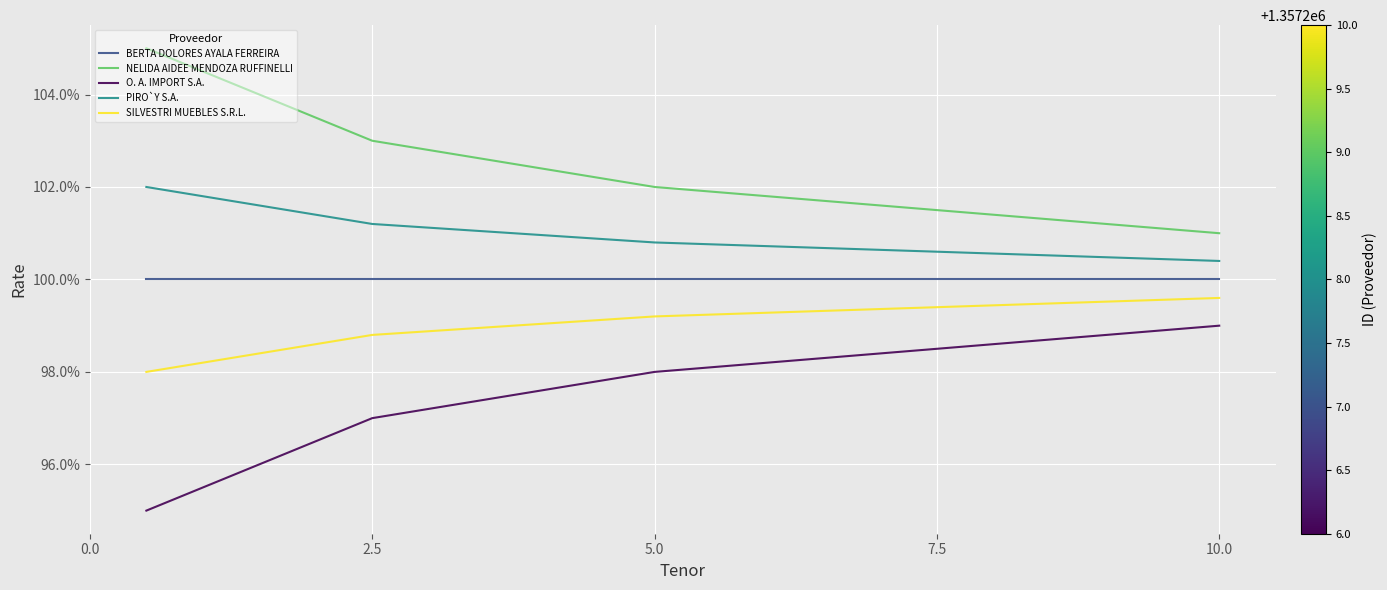

Does the chart display data point markers on the line(s)?

No